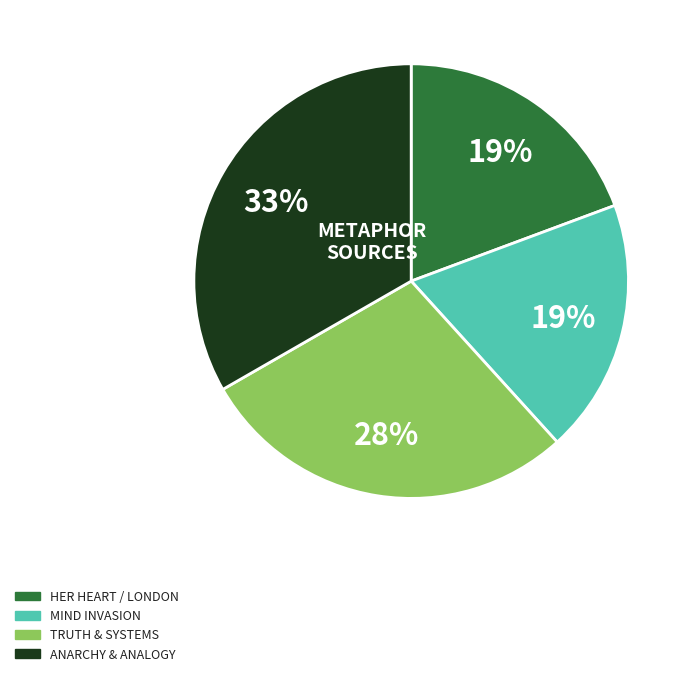

To the nearest percent, what is the average slice percentage?

25%